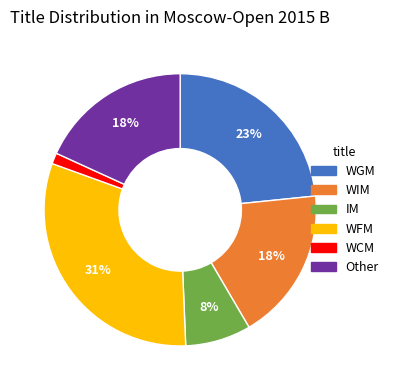

The WIM slice represents 6% of the pie. True or false?

False